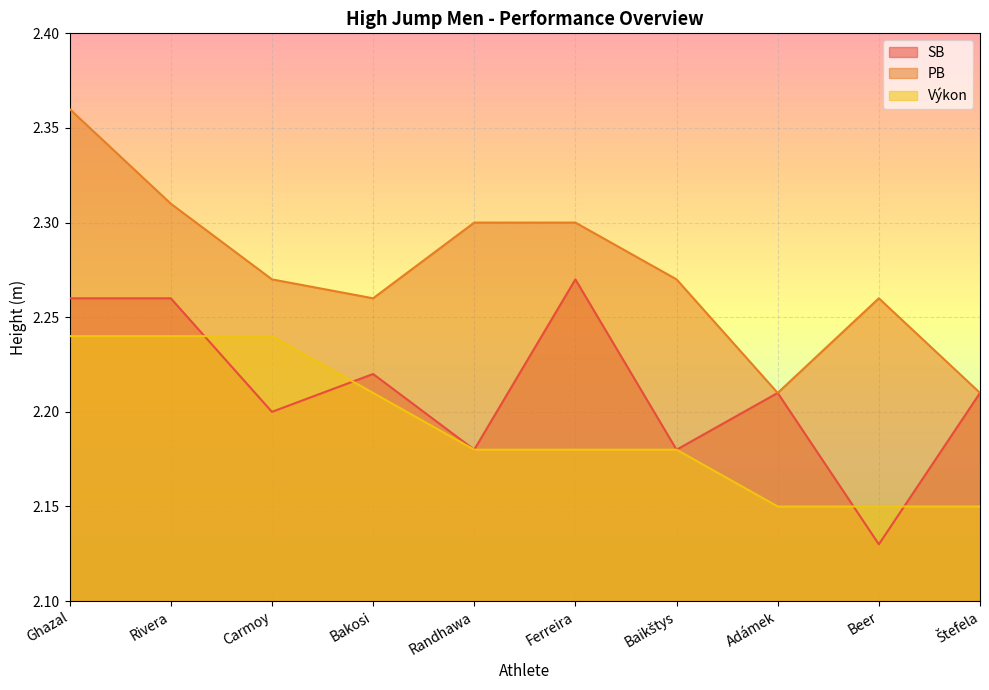

What is the value of the SB point at the 3rd from the left?

2.2